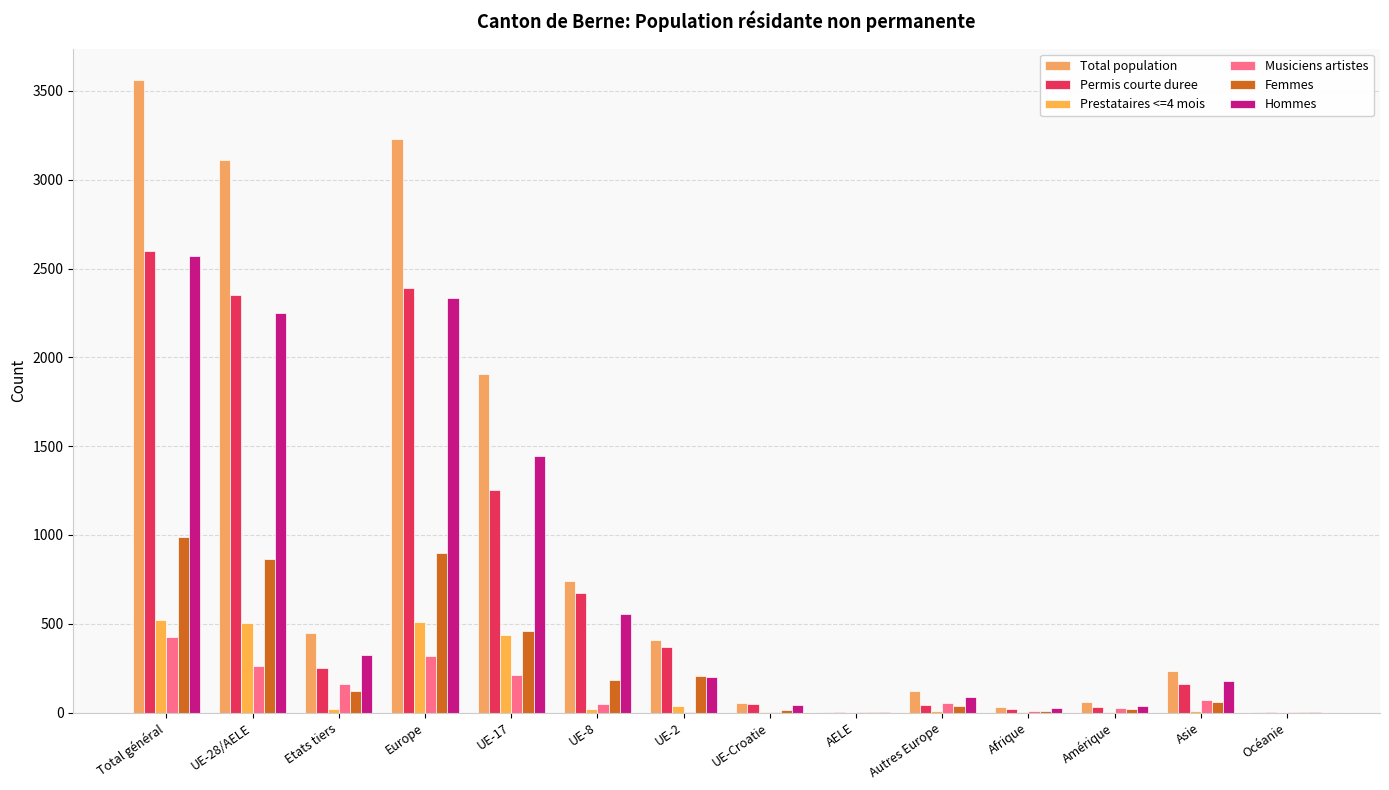

What is the approximate value of Hommes at UE-2?

200